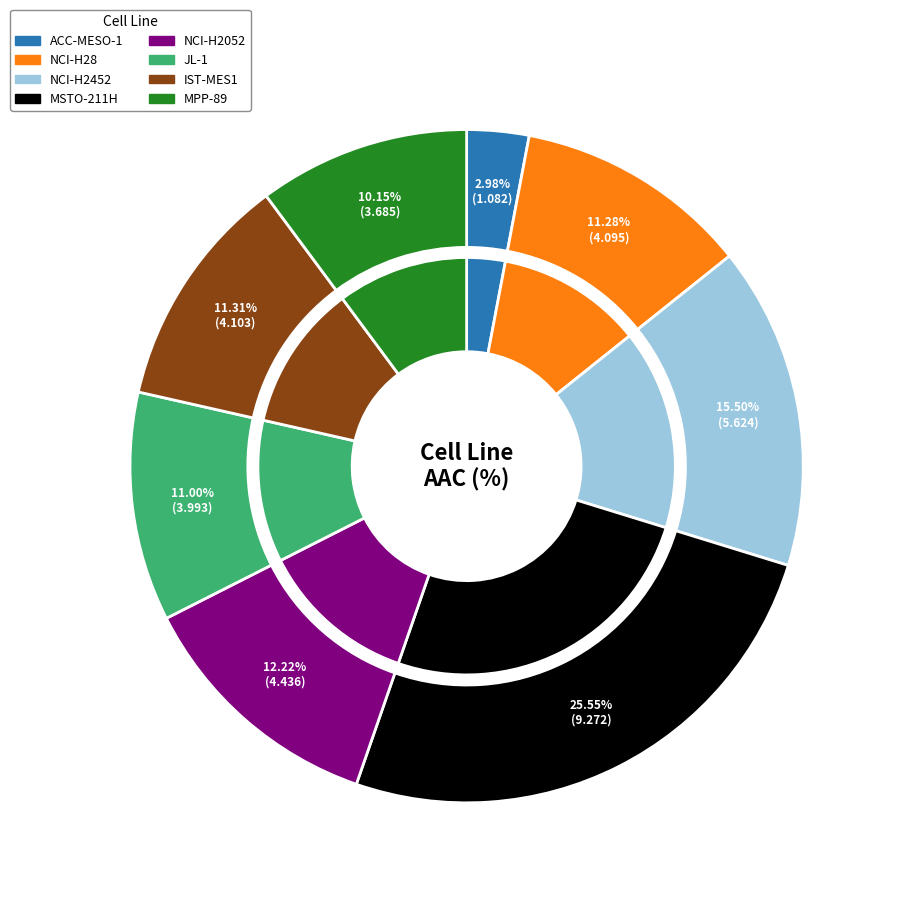

How many segments does this pie chart have?

8